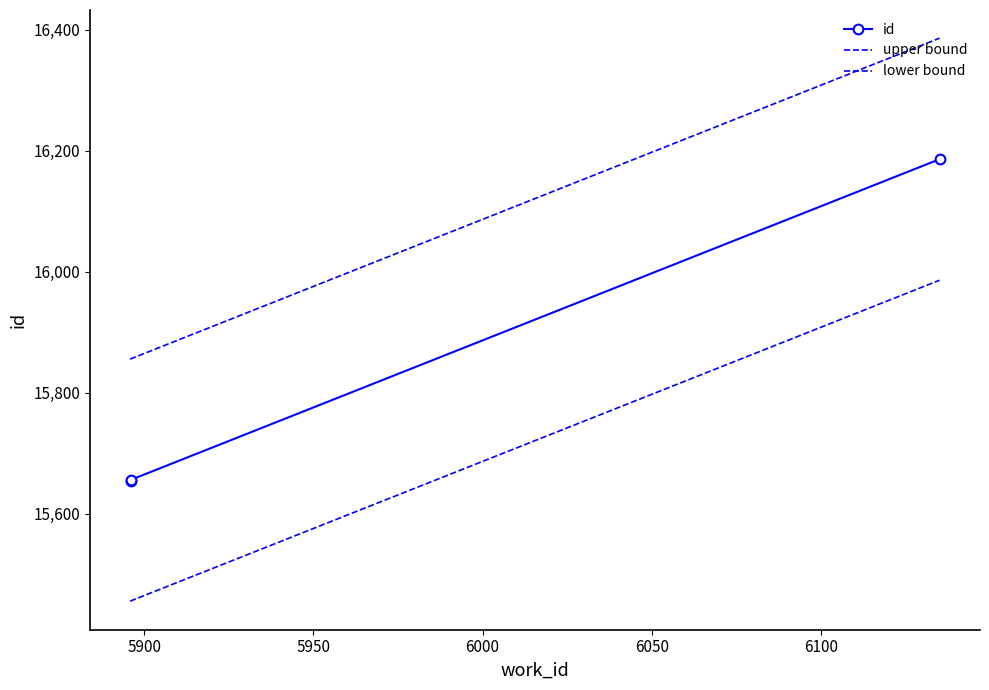

How many data points in lower bound are less than 15456?

1